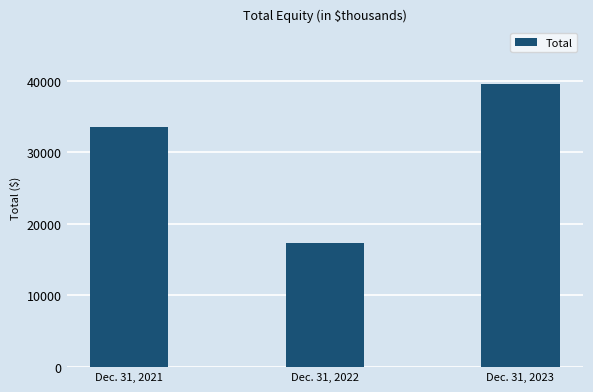

What is the ratio of the value at Dec. 31, 2023 to the value at Dec. 31, 2021?

1.2